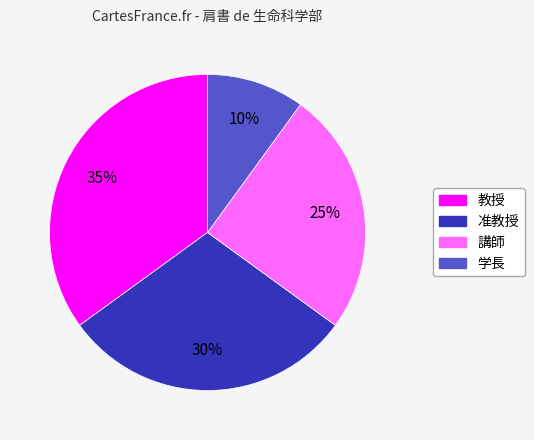

What is the smallest slice in the pie chart?

学長